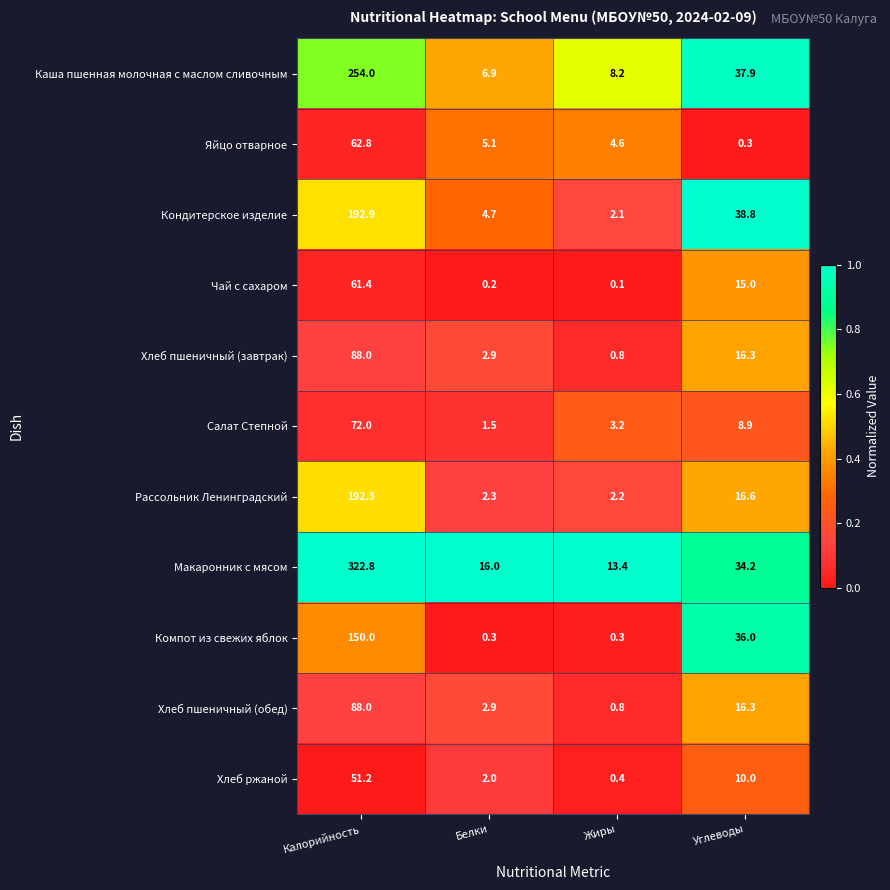

What is the total value across all series at Белки?

44.8